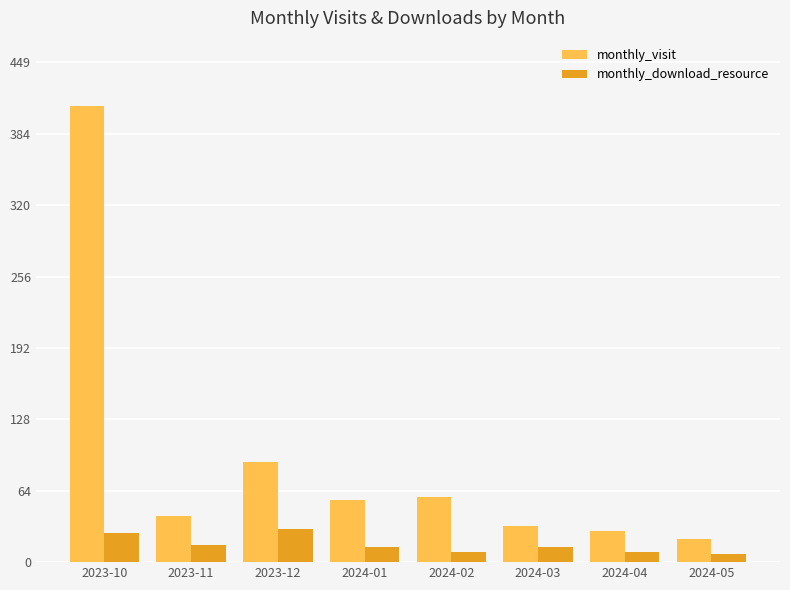

The value of monthly_download_resource at 2024-01 is 14. True or false?

True